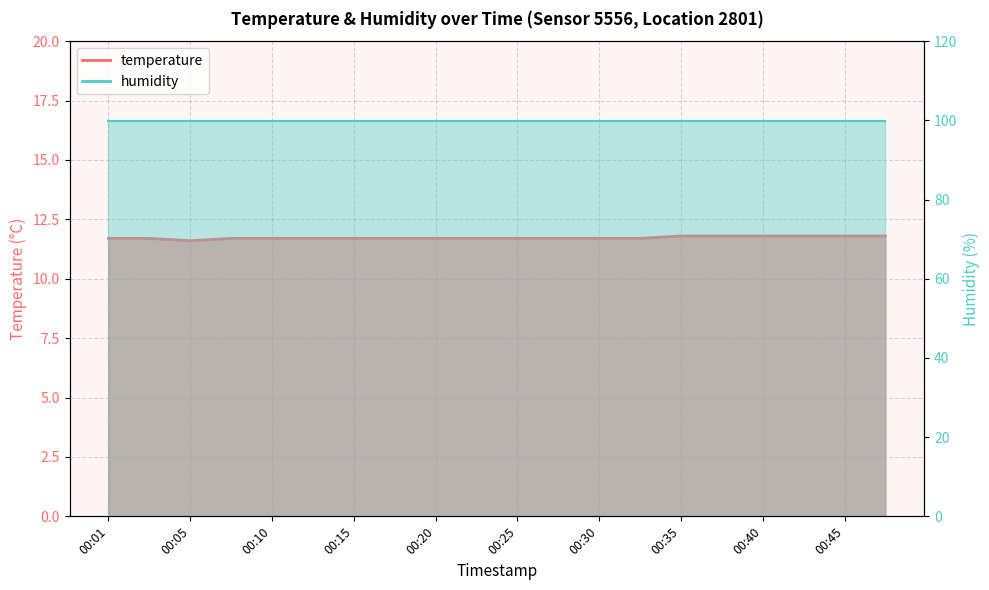

What is the difference between the maximum and minimum values?

0.2